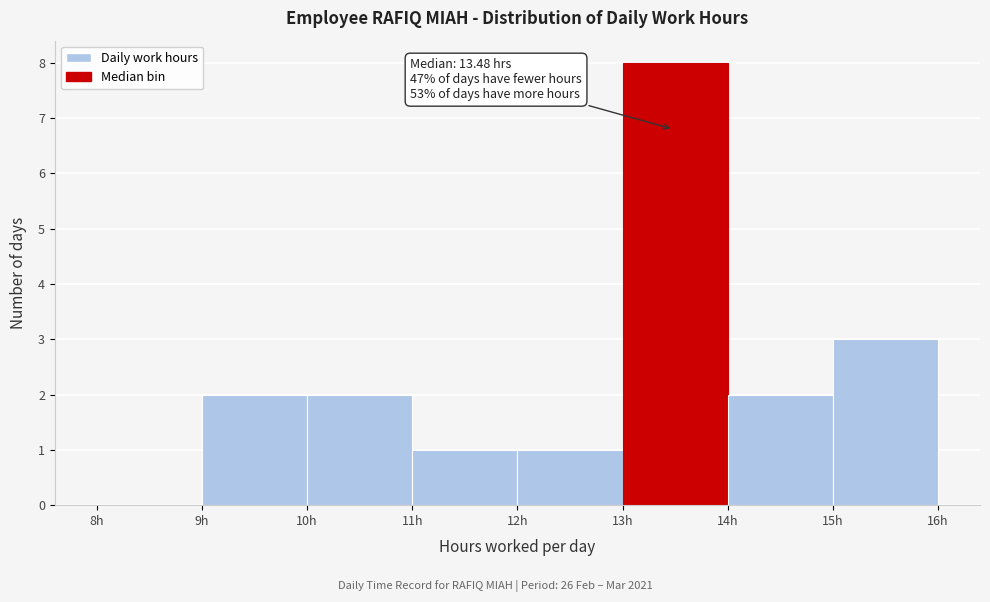

Over which range of the x-axis is the bar tallest?

13 to 14